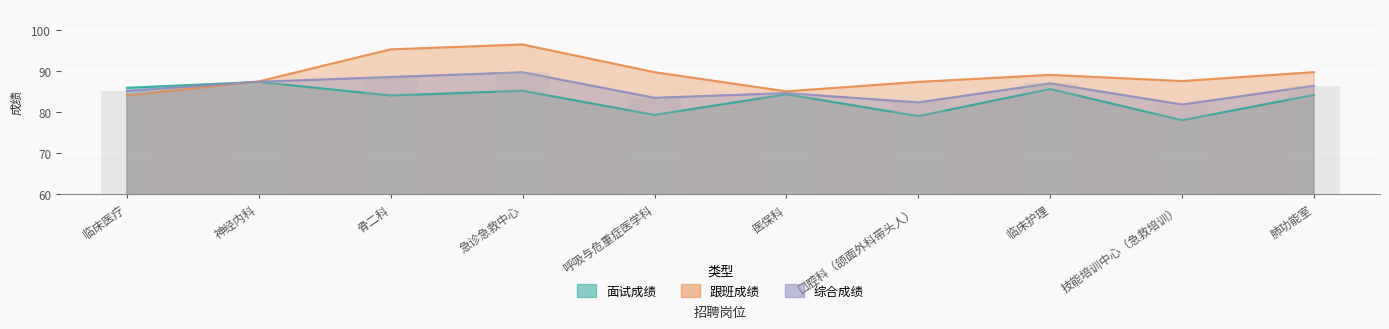

Rank the series by their average value, from lowest to highest.

面试成绩, 综合成绩, 跟班成绩